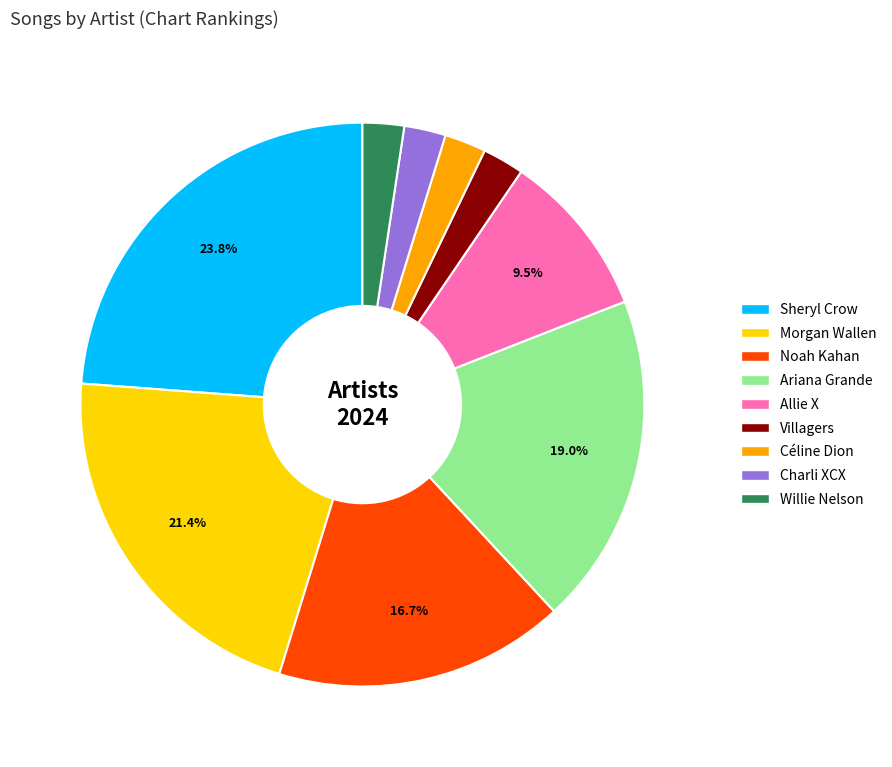

Is Charli XCX the majority of the pie?

No